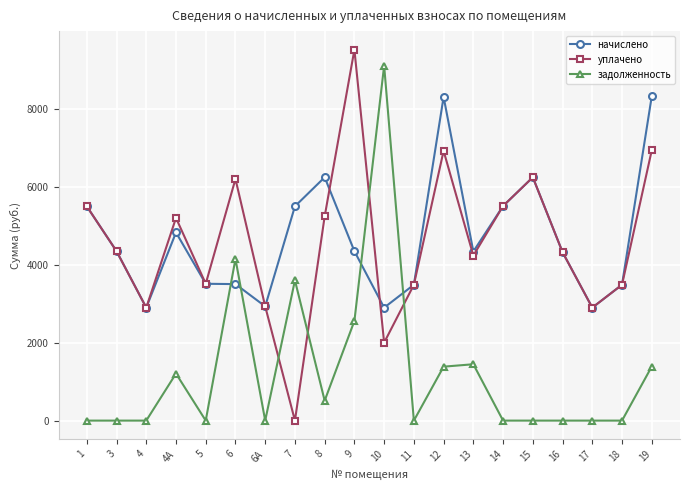

Which series has the largest total across all categories?

начислено